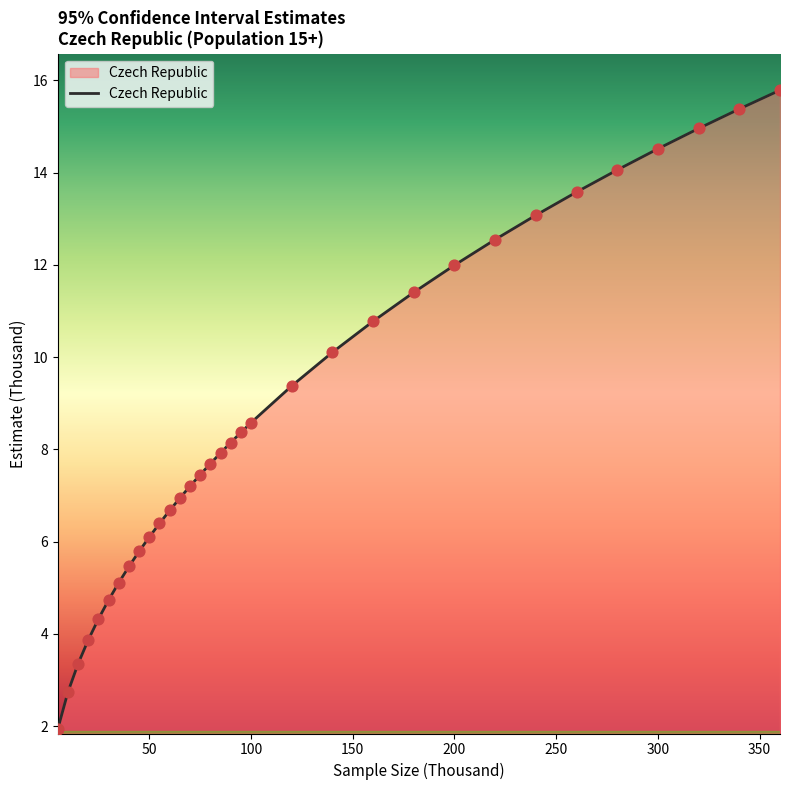

What is the difference between the maximum and minimum values?

13.8